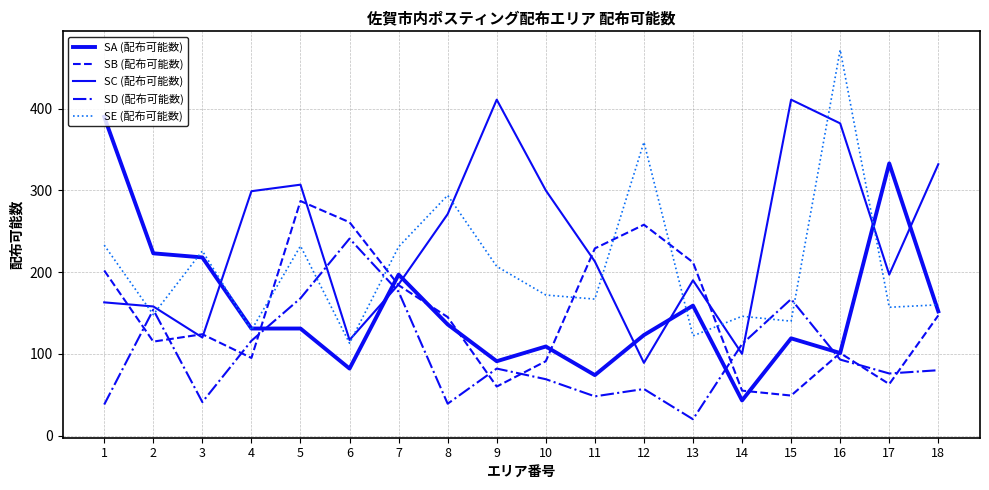

What is the sum of the SA (配布可能数) values at 2 and 17?

556